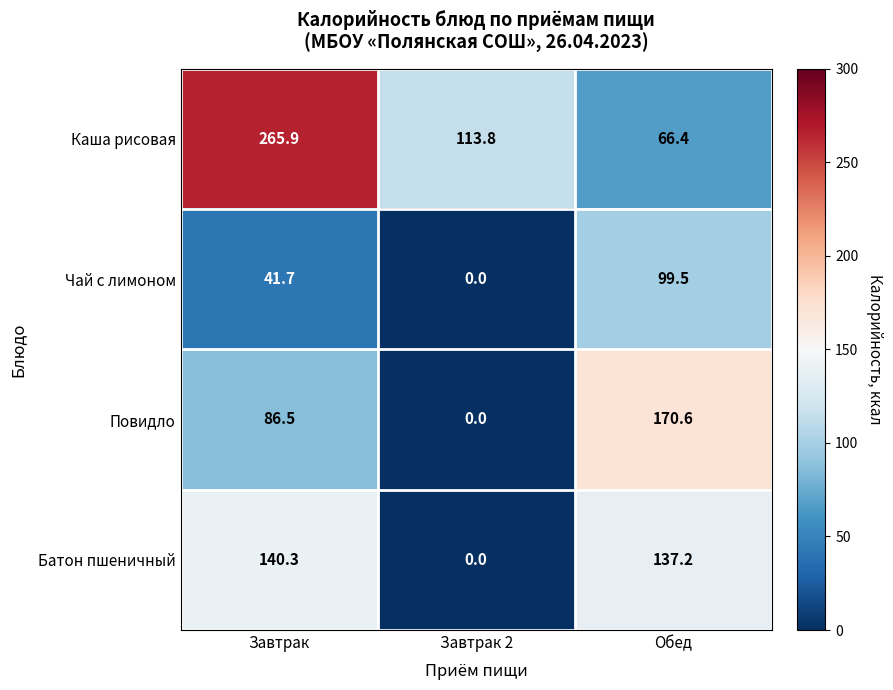

Which category has the lowest value across all series?

Завтрак 2